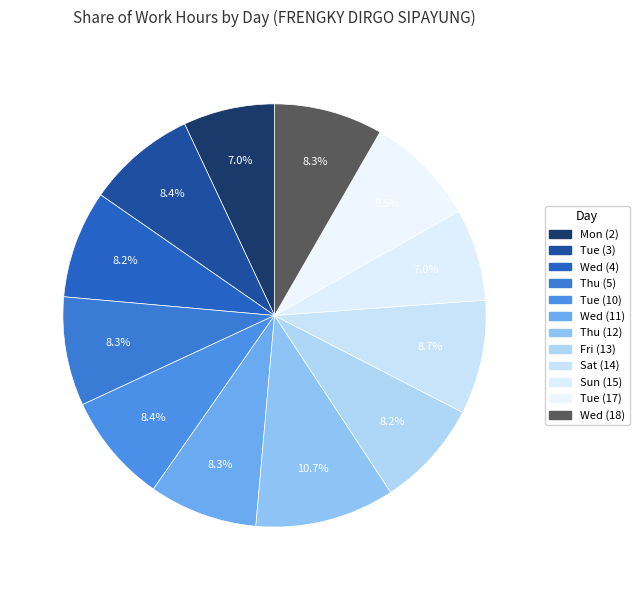

Rank the categories by value from lowest to highest.

Mon (2), Sun (15), Fri (13), Wed (4), Wed (11), Wed (18), Thu (5), Tue (3), Tue (10), Tue (17), Sat (14), Thu (12)